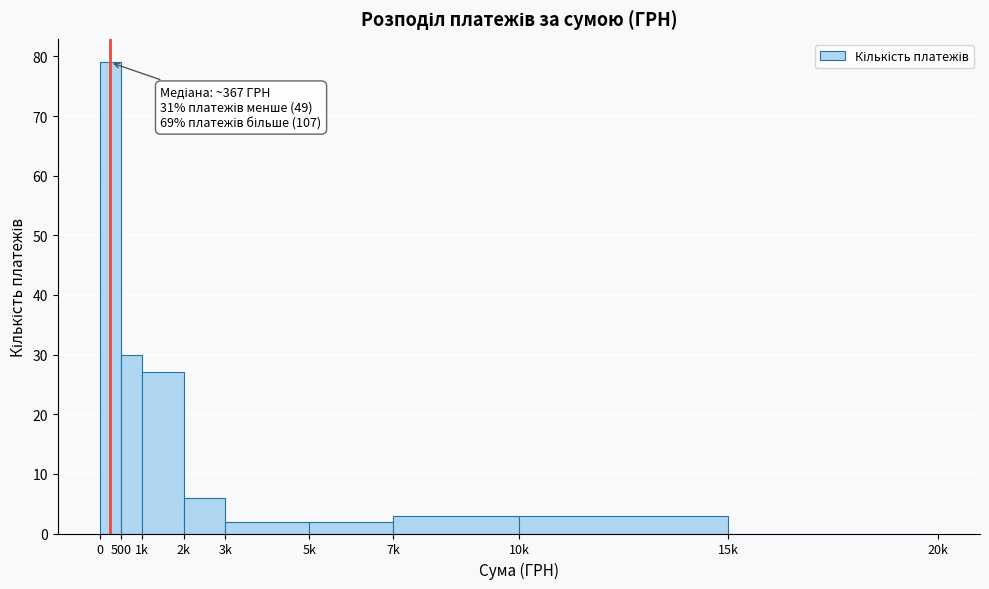

Reading left to right, what are all the values shown in this chart?

0=79	500=30	1k=27	2k=6	3k=2	5k=2	7k=3	10k=3	15k=0